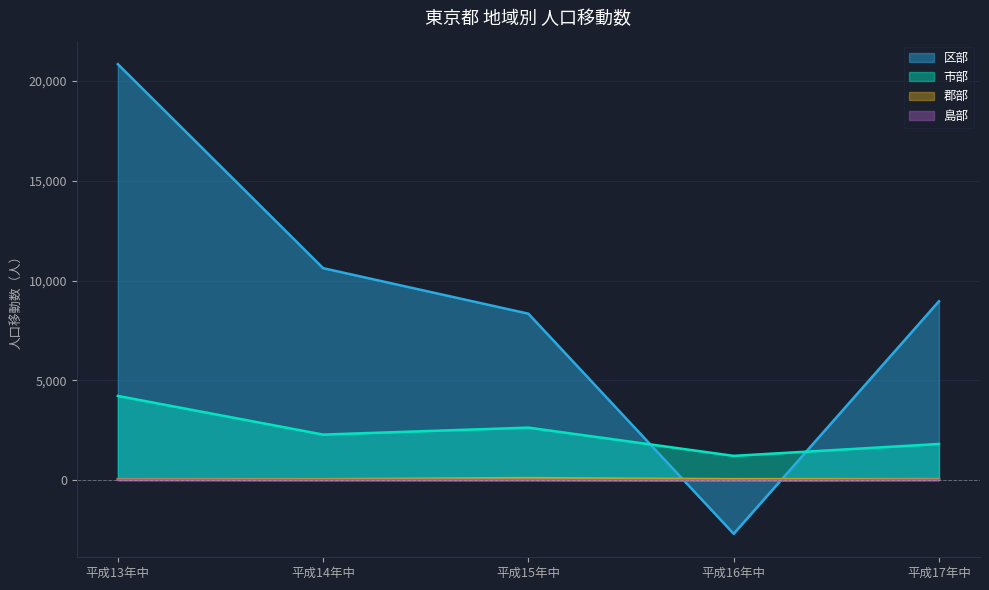

What is the highest value of the 郡部 series?

101